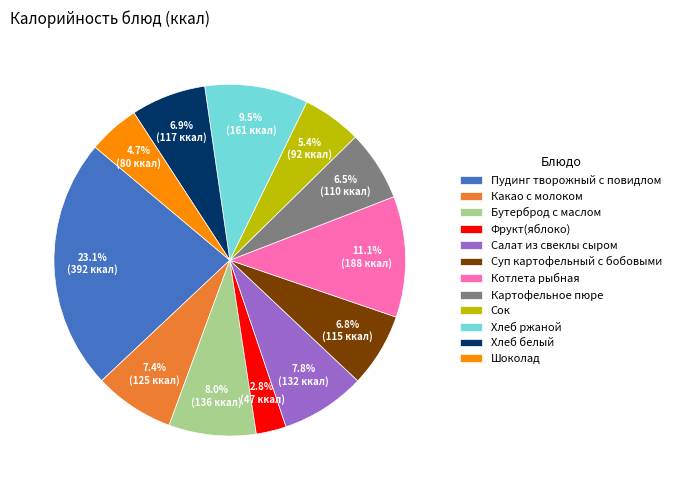

To the nearest percent, what is the average slice percentage?

8%